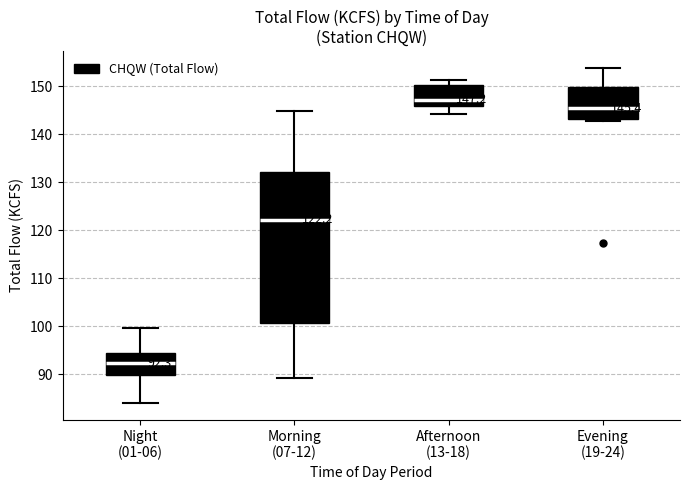

Which box is the tallest, from its lower edge to its upper edge?

Morning (07-12)